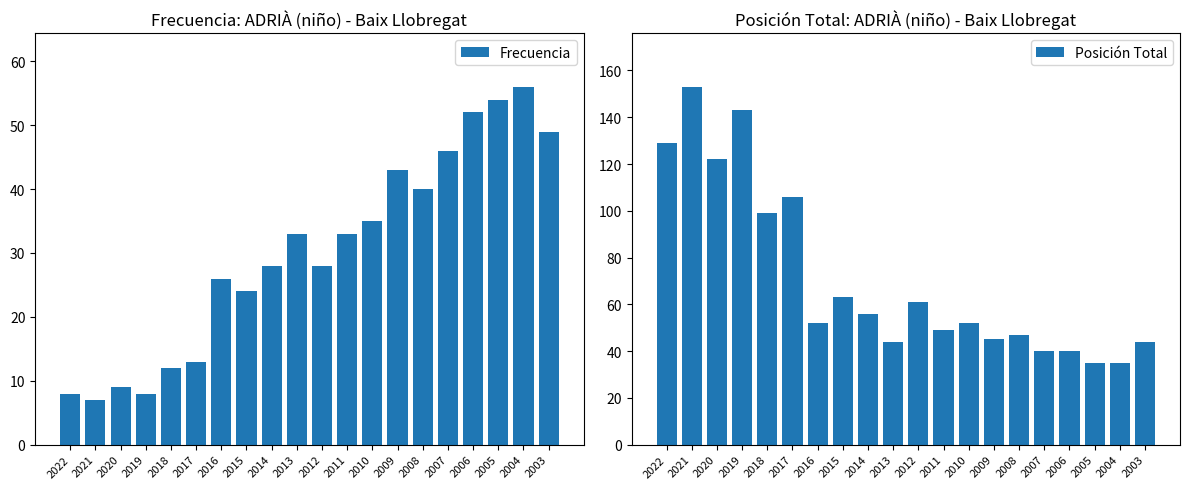

Is it true that Posición Total equals 61 at 2007?

False